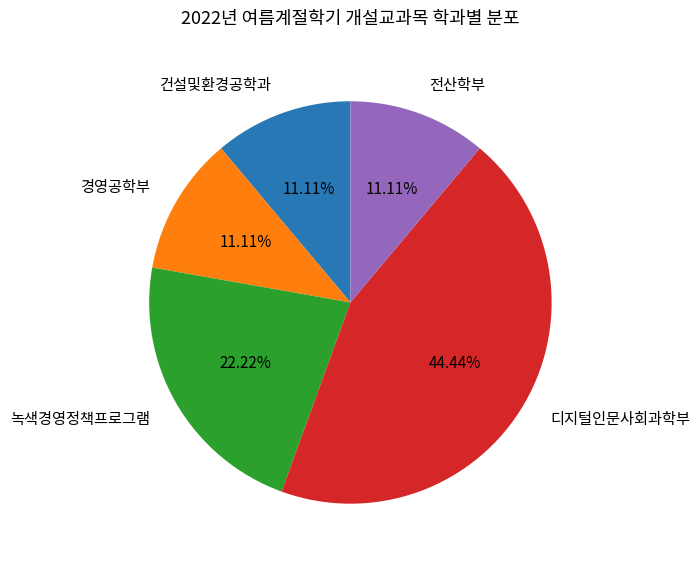

What percentage is NOT represented by 경영공학부?

88.9%